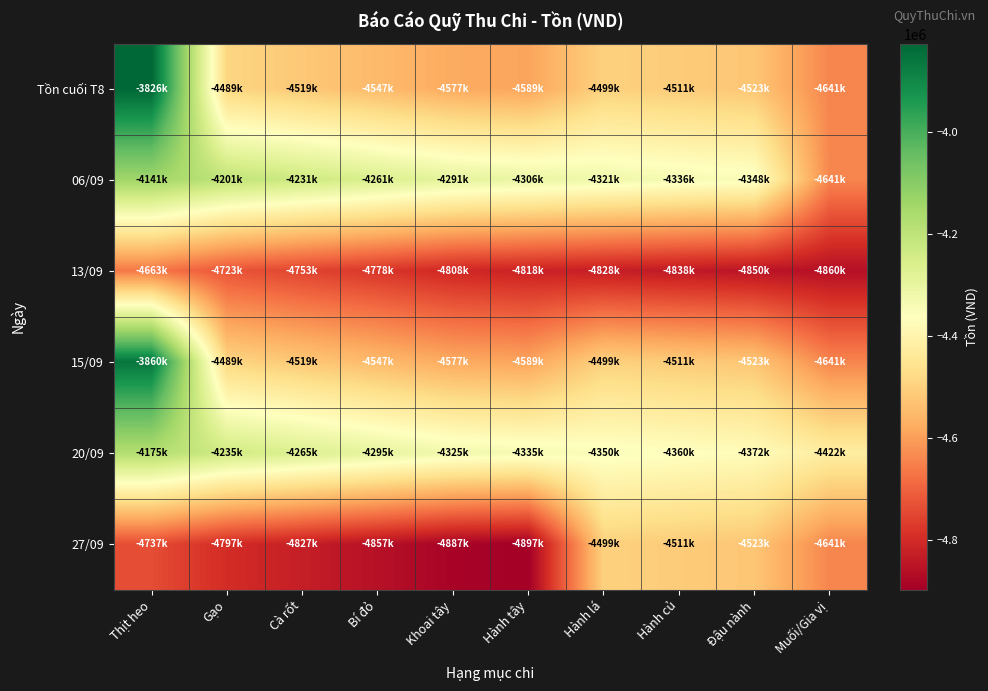

How many data points does each series have?

10